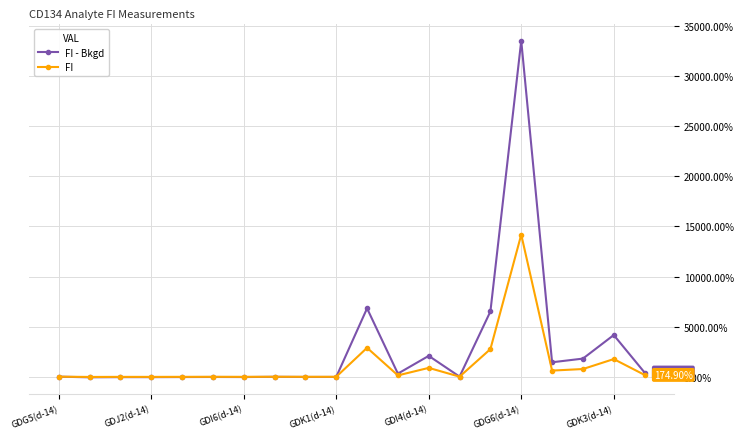

What is the sum of all FI - Bkgd values?

56748.5